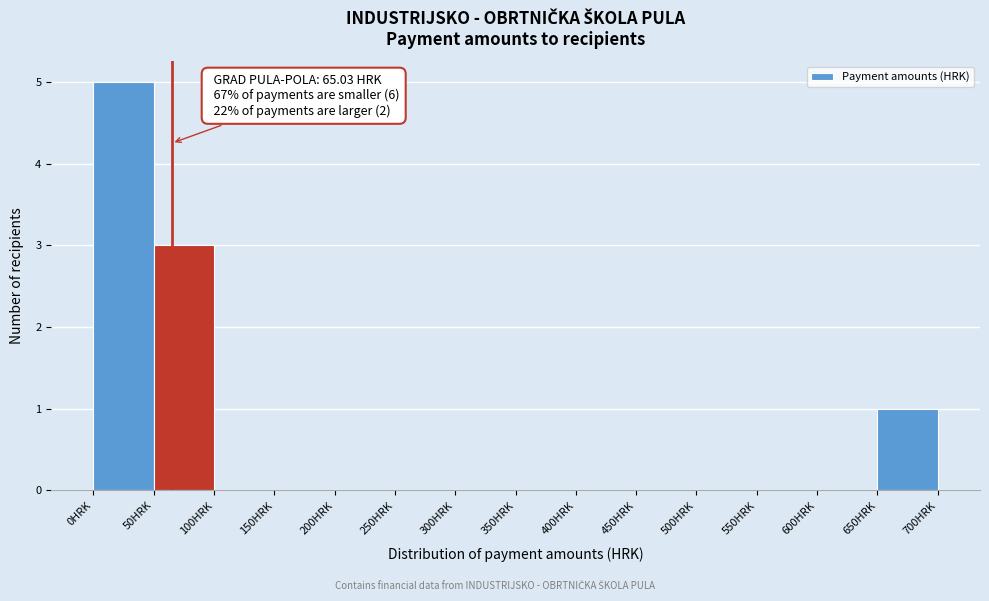

Over which range of the x-axis is the bar tallest?

0 to 50